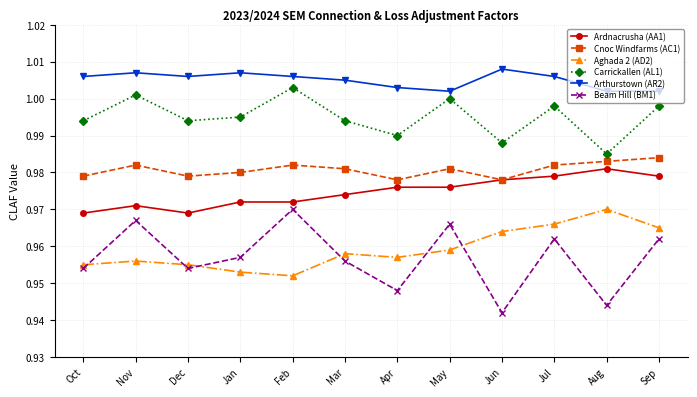

What is the sum of all Ardnacrusha (AA1) values?

11.7